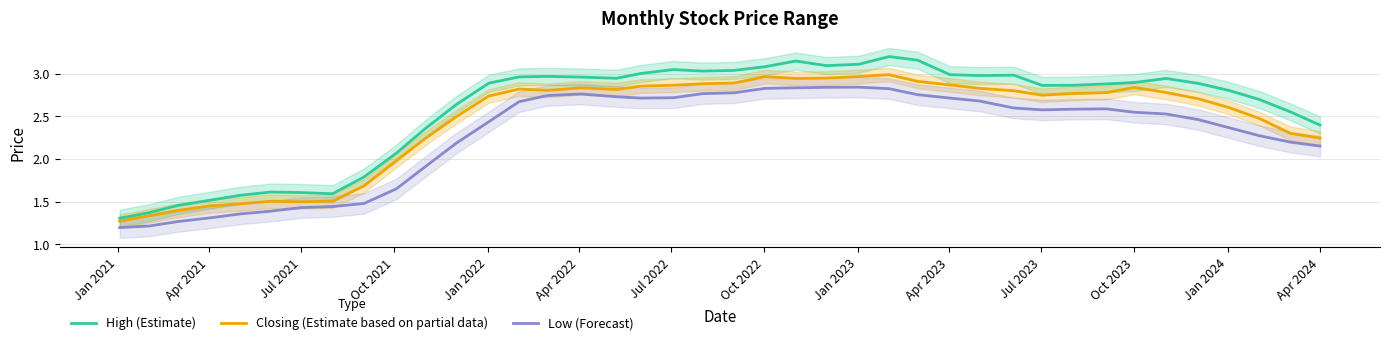

True or false: High (Estimate) and Low (Forecast) intersect in this chart.

False